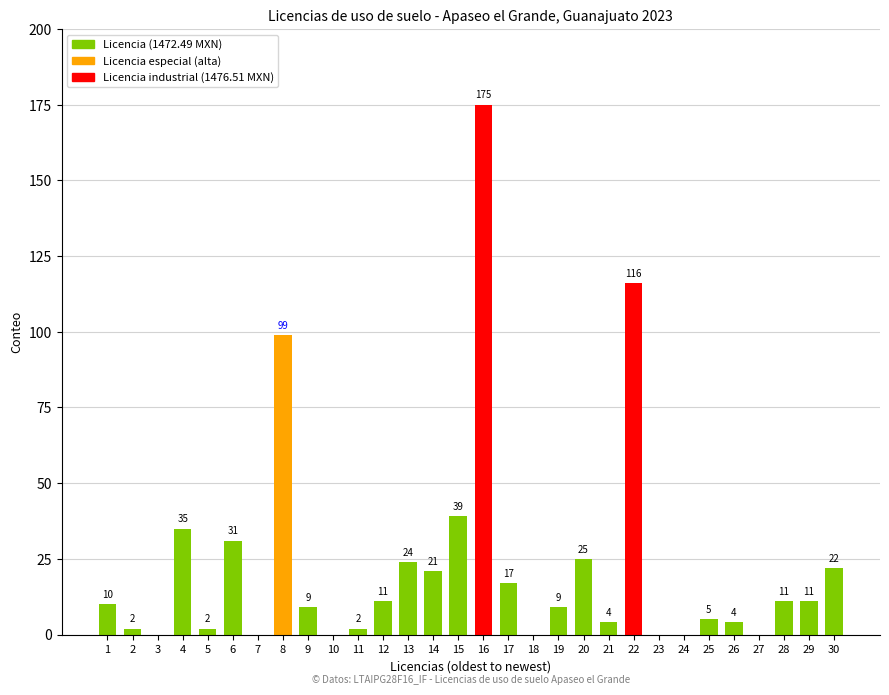

What is the average value?

23